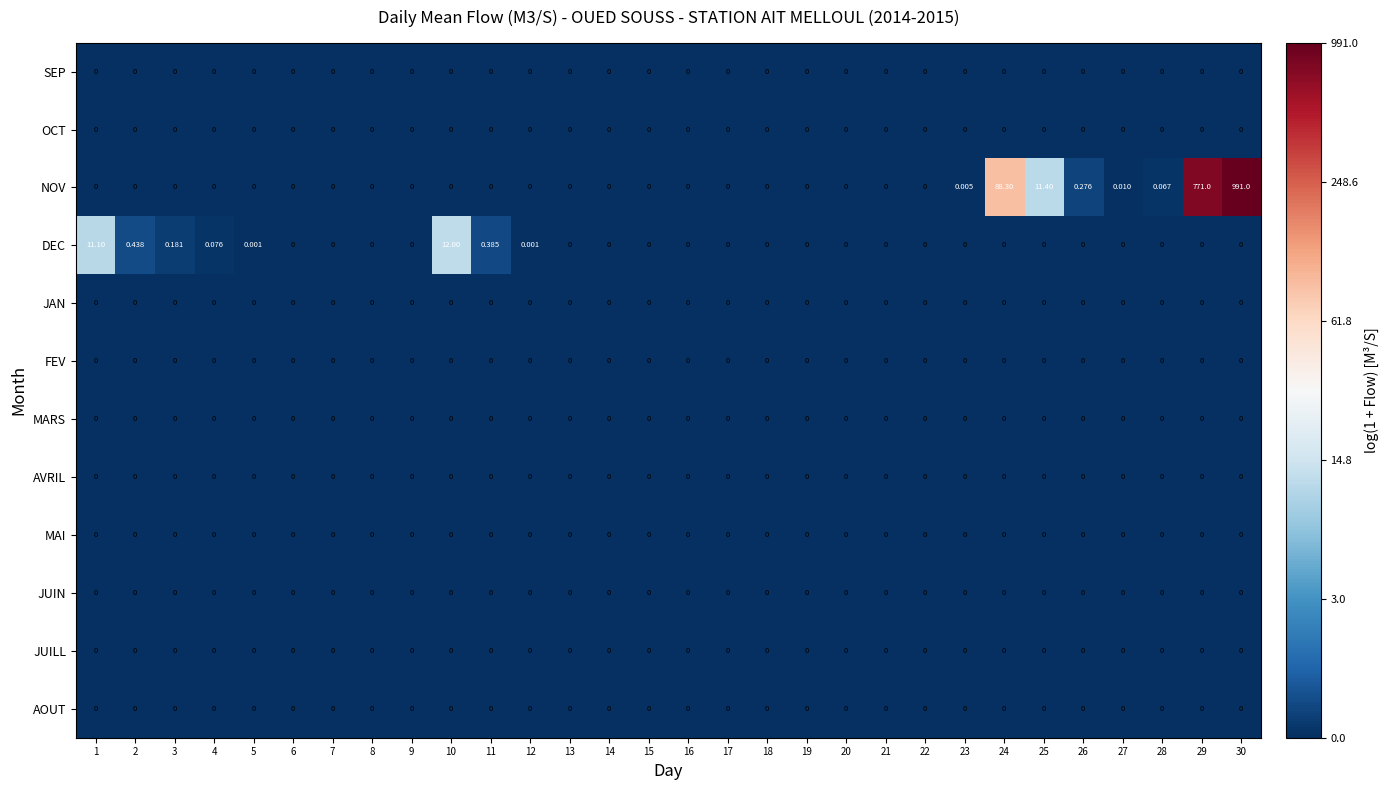

At which category is the sum across all series the highest?

30